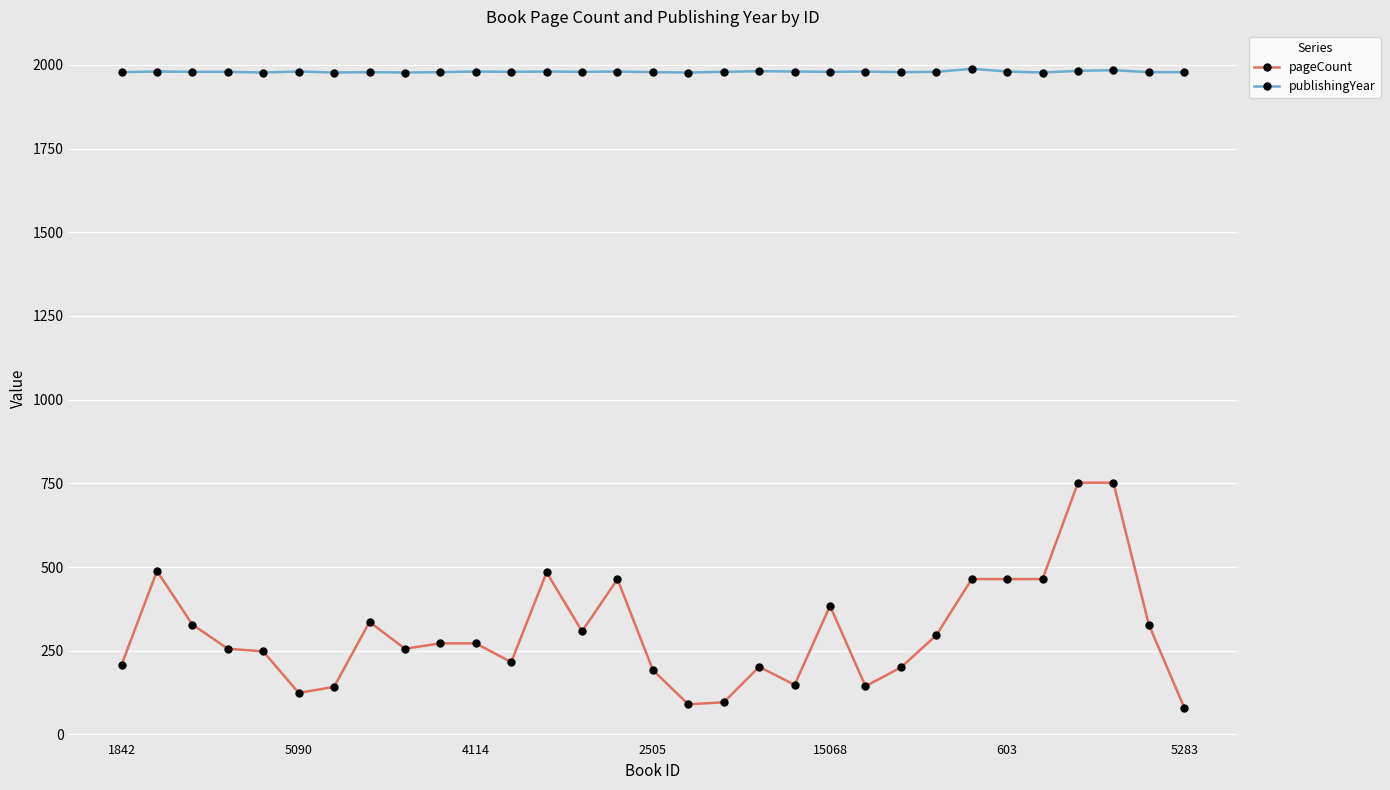

What are all the series names shown in the legend?

pageCount, publishingYear